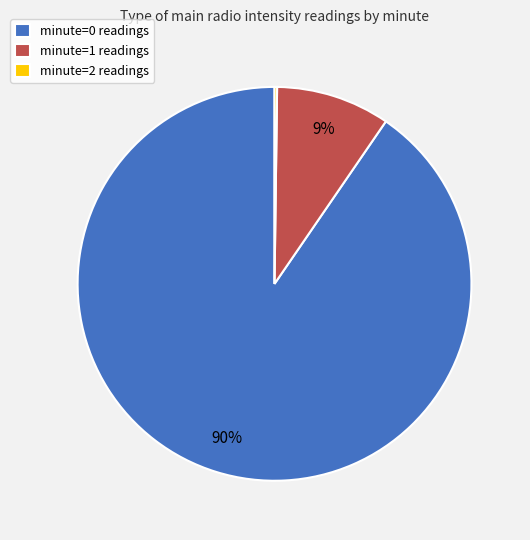

Does any single category account for the majority?

Yes